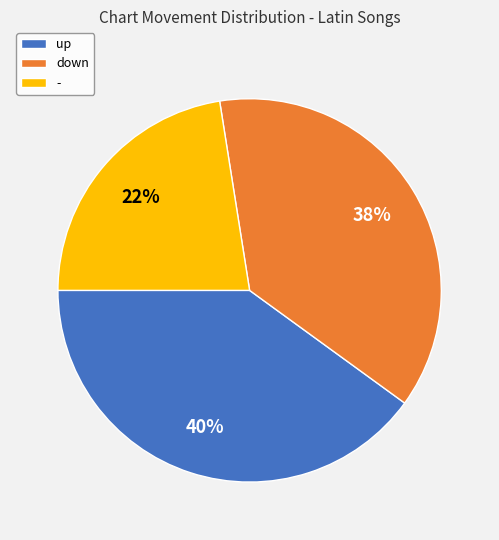

Count the number of slices in the pie.

3